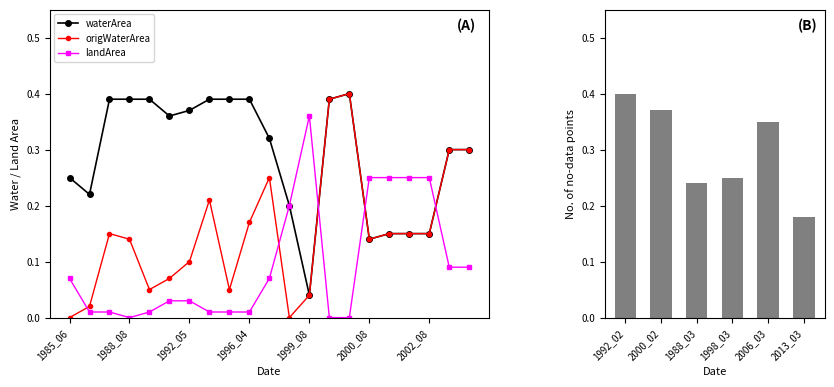

The waterArea series shows 0.3 at 2003_08. True or false?

True